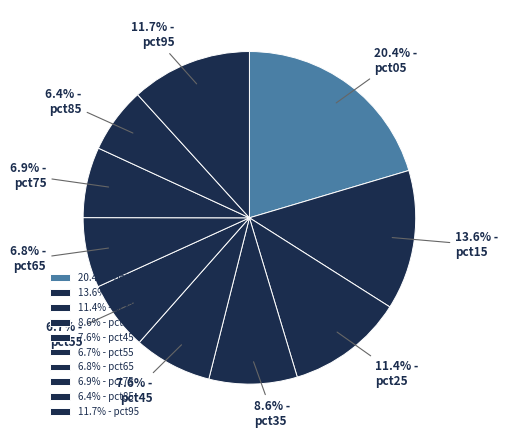

How many segments does this pie chart have?

10